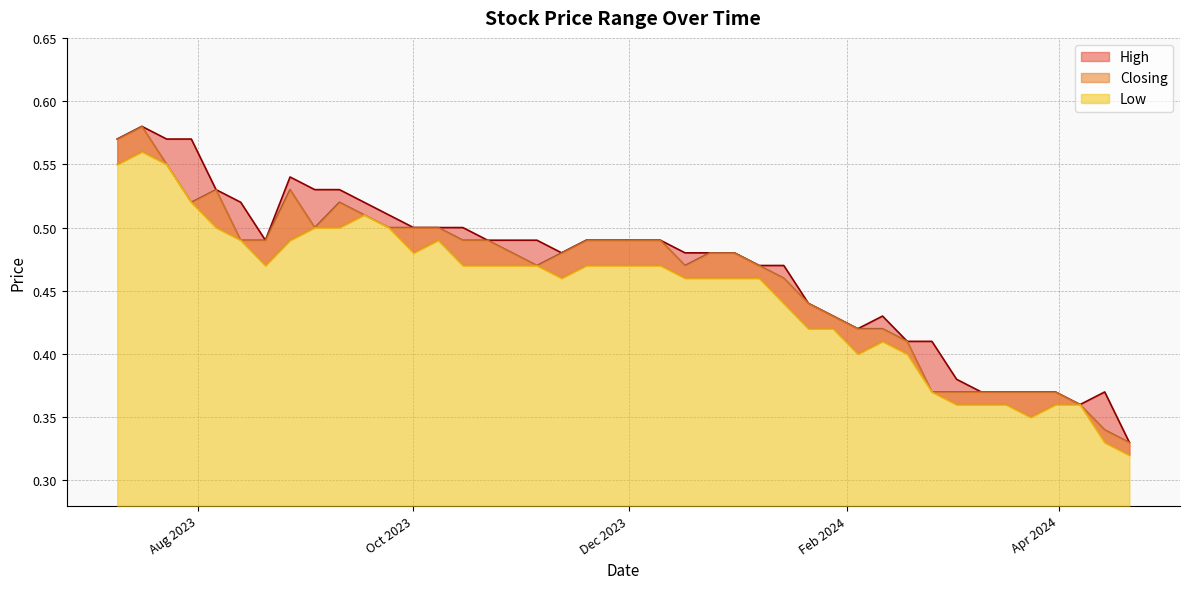

True or false: Low and High cross at least once.

False